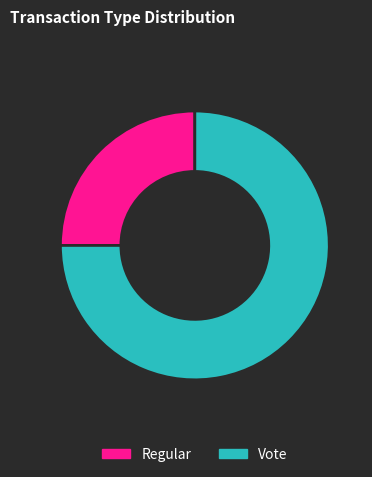

Rank the categories by value from highest to lowest.

Vote, Regular